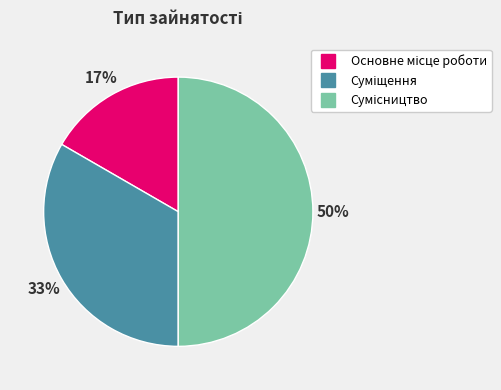

To the nearest percent, what is the average slice percentage?

33%